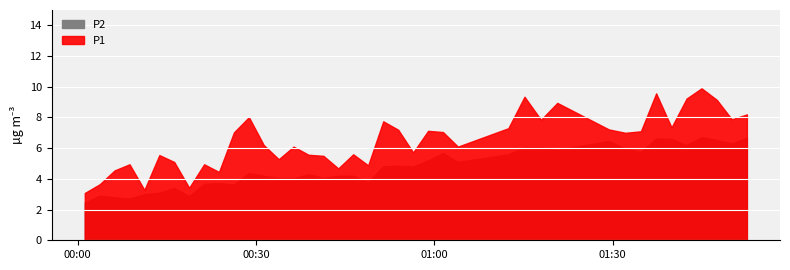

What is the smallest value displayed?

2.5